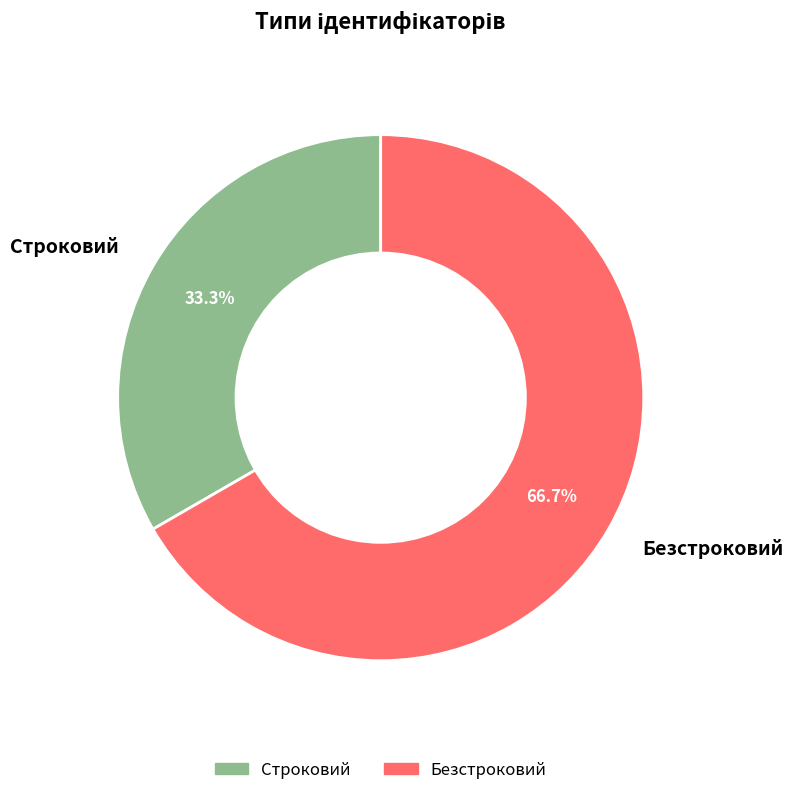

Is it true that Строковий is 23% of the pie?

False